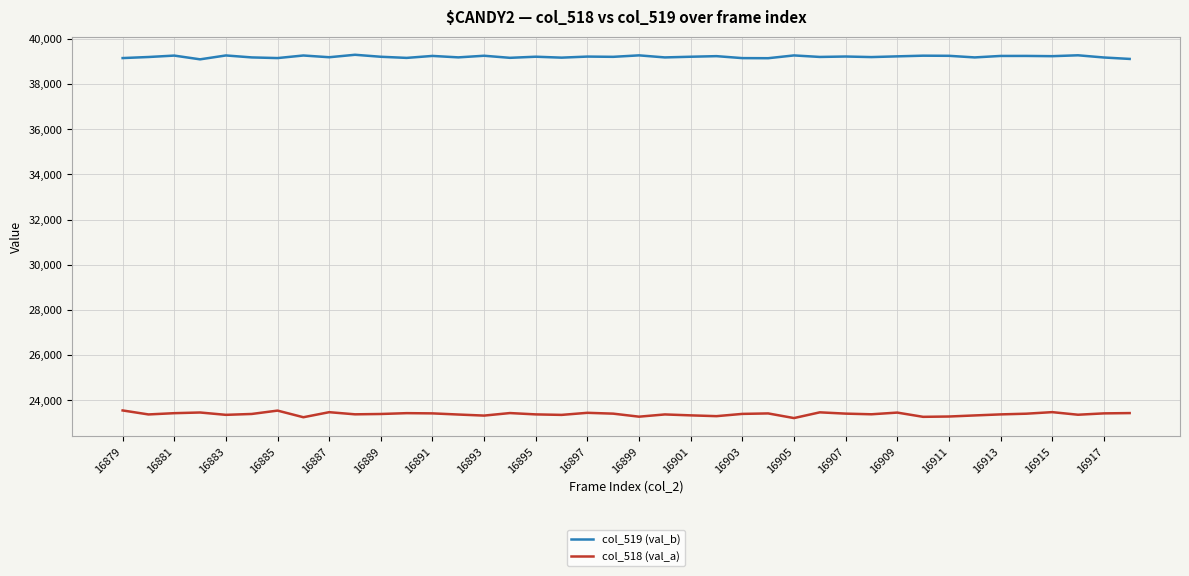

Rank the series by their maximum value, from lowest to highest.

col_518 (val_a), col_519 (val_b)